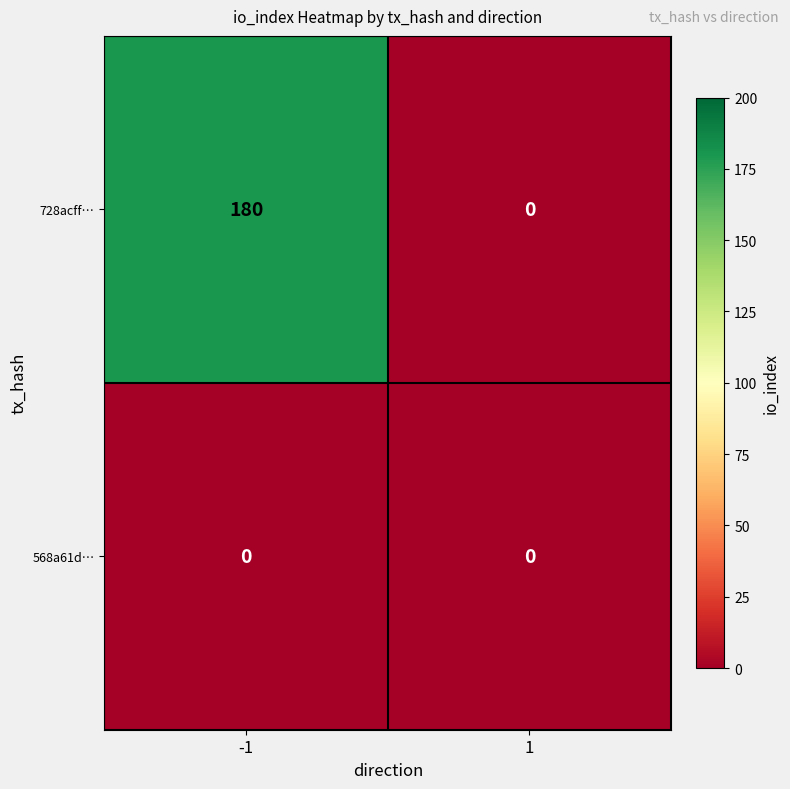

Which series has the largest range (max minus min)?

728acff…